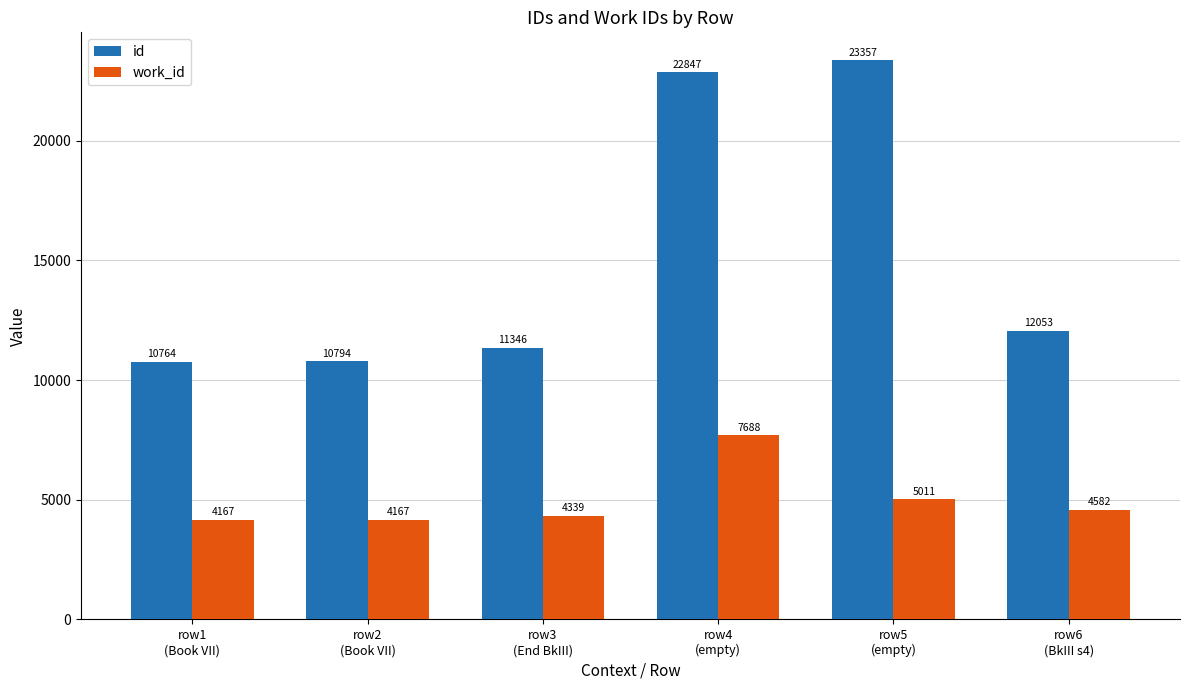

The id series shows 12053 at row6
(BkIII s4). True or false?

True